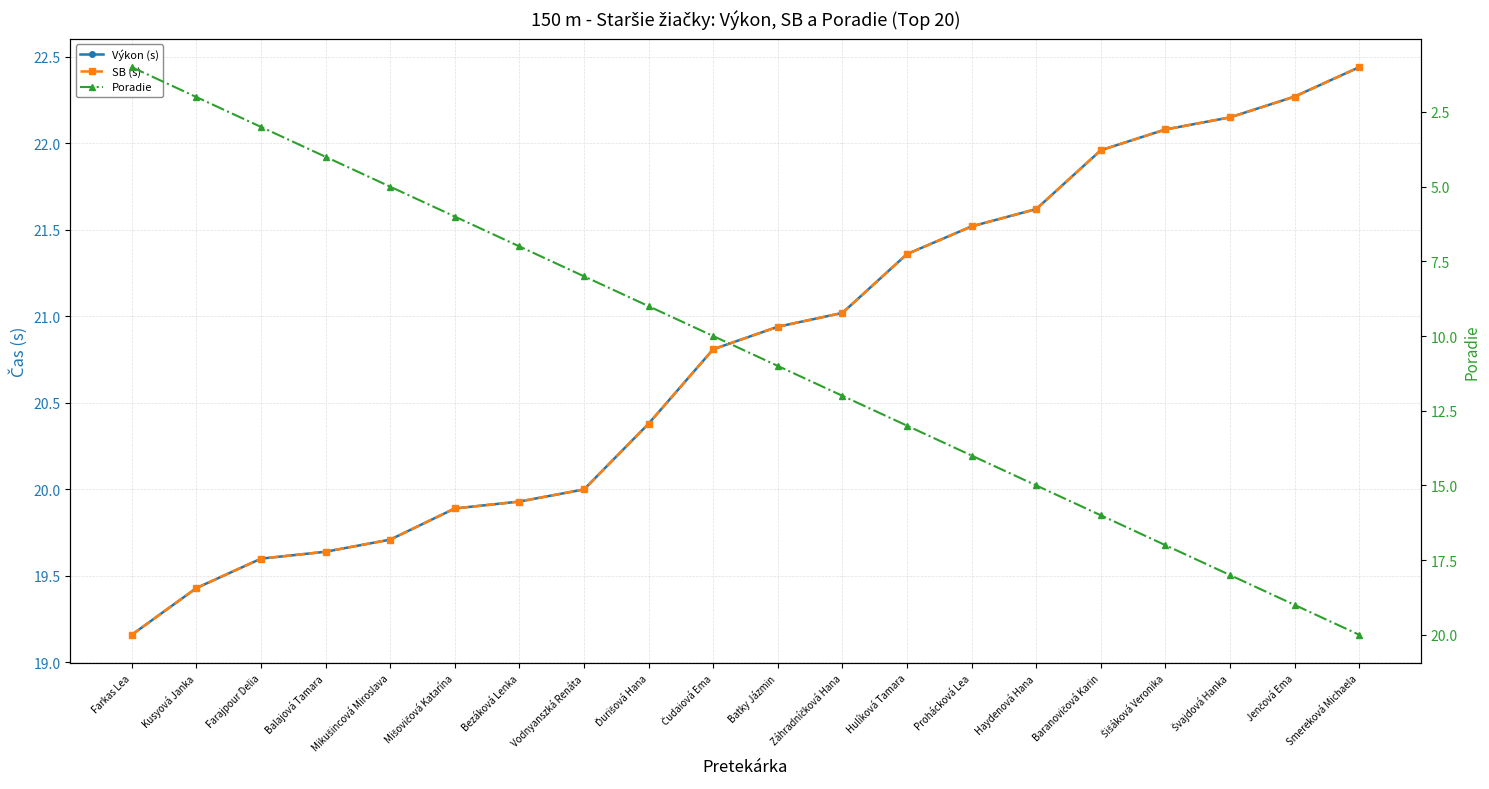

Reading right to left, list all the values displayed in this chart.

Výkon (s): Smereková Michaela=22.4	Jenčová Ema=22.3	Švajdová Hanka=22.1	Šišáková Veronika=22.1	Baranovičová Karin=22.0	Haydenová Hana=21.6	Prohácková Lea=21.5	Hulíková Tamara=21.4	Záhradníčková Hana=21.0	Batky Jázmin=20.9	Čudaiová Ema=20.8	Ďurišová Hana=20.4	Vodnyanszká Renáta=20.0	Bezáková Lenka=19.9	Mišovičová Katarína=19.9	Mikušincová Miroslava=19.7	Balajová Tamara=19.6	Farajpour Delia=19.6	Kusyová Janka=19.4	Farkas Lea=19.2
SB (s): Smereková Michaela=22.4	Jenčová Ema=22.3	Švajdová Hanka=22.1	Šišáková Veronika=22.1	Baranovičová Karin=22.0	Haydenová Hana=21.6	Prohácková Lea=21.5	Hulíková Tamara=21.4	Záhradníčková Hana=21.0	Batky Jázmin=20.9	Čudaiová Ema=20.8	Ďurišová Hana=20.4	Vodnyanszká Renáta=20.0	Bezáková Lenka=19.9	Mišovičová Katarína=19.9	Mikušincová Miroslava=19.7	Balajová Tamara=19.6	Farajpour Delia=19.6	Kusyová Janka=19.4	Farkas Lea=19.2
Poradie: Smereková Michaela=20.0	Jenčová Ema=19.0	Švajdová Hanka=18.0	Šišáková Veronika=17.0	Baranovičová Karin=16.0	Haydenová Hana=15.0	Prohácková Lea=14.0	Hulíková Tamara=13.0	Záhradníčková Hana=12.0	Batky Jázmin=11.0	Čudaiová Ema=10.0	Ďurišová Hana=9.0	Vodnyanszká Renáta=8.0	Bezáková Lenka=7.0	Mišovičová Katarína=6.0	Mikušincová Miroslava=5.0	Balajová Tamara=4.0	Farajpour Delia=3.0	Kusyová Janka=2.0	Farkas Lea=1.0